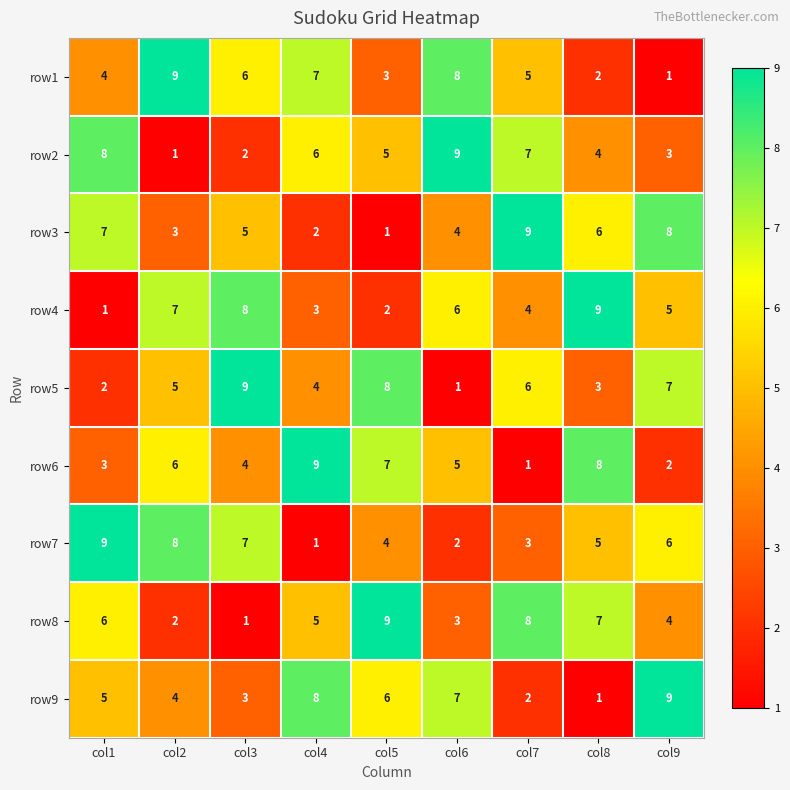

Where is row2 nearest to the value 5?

col5